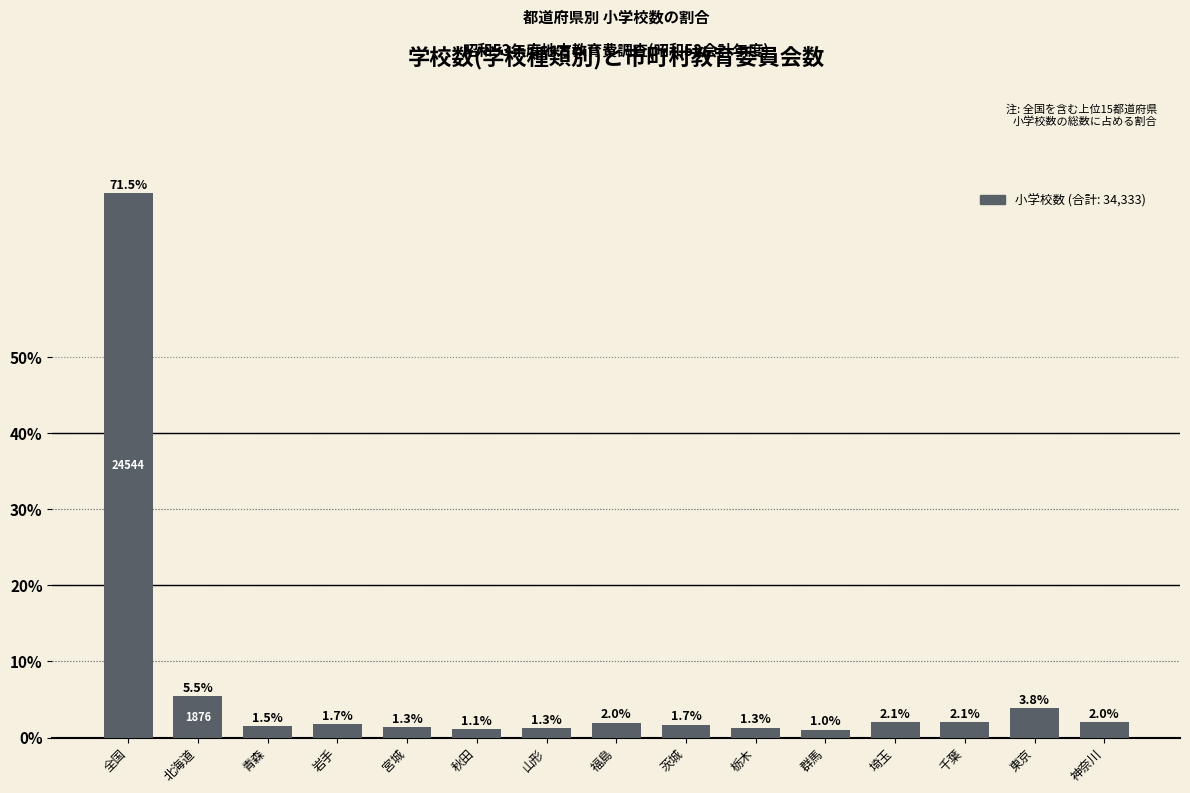

Read the value at 山形.

1.3